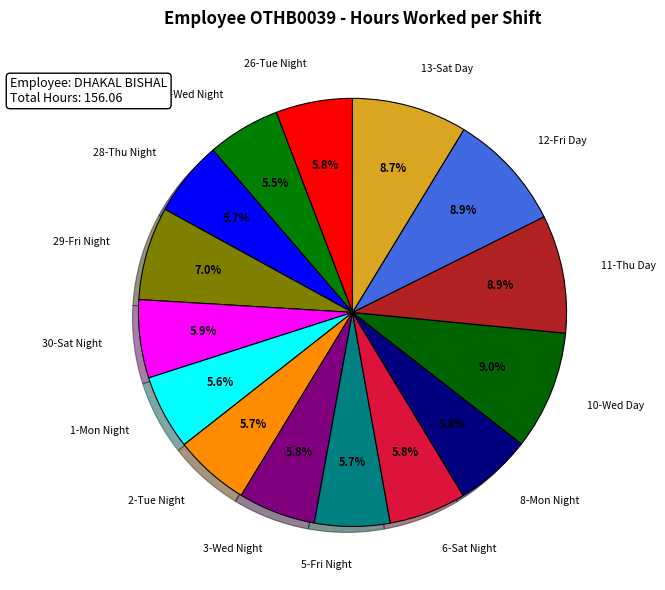

How many segments does this pie chart have?

15